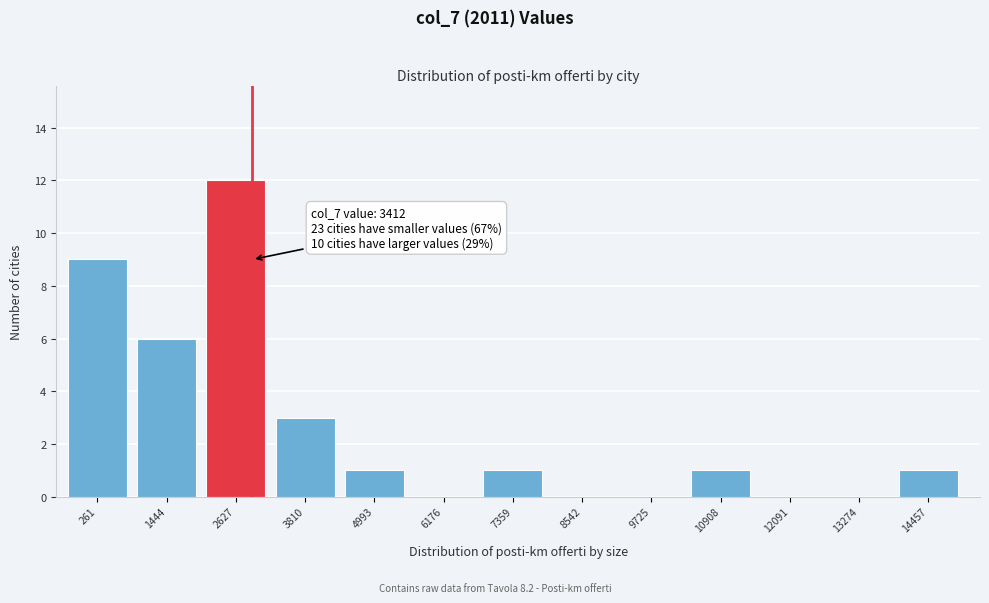

Reading left to right, list all the values displayed in this chart.

261=9	1444=6	2627=12	3810=3	4993=1	6176=0	7359=1	8542=0	9725=0	10908=1	12091=0	13274=0	14457=1